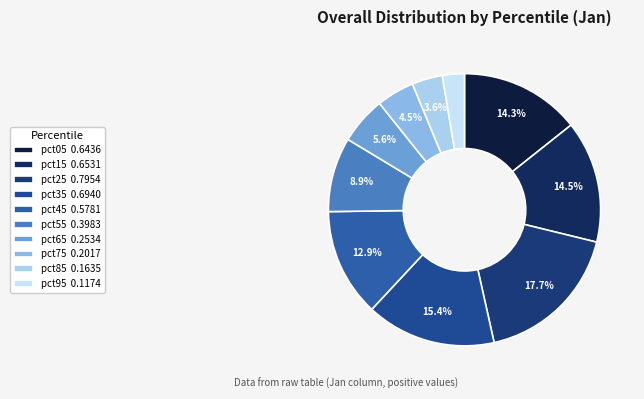

How many segments does this pie chart have?

10